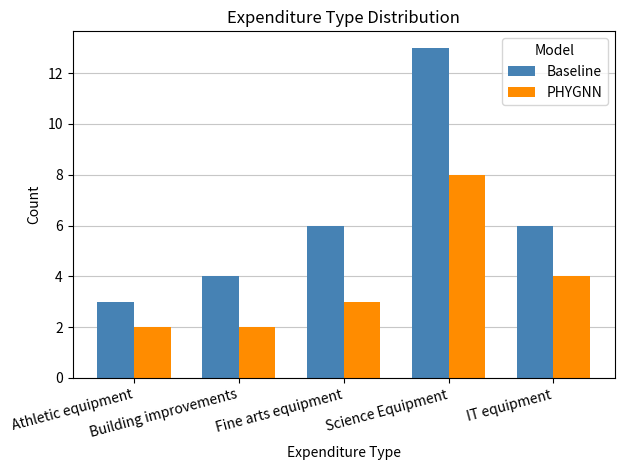

What position from the right is Science Equipment?

2